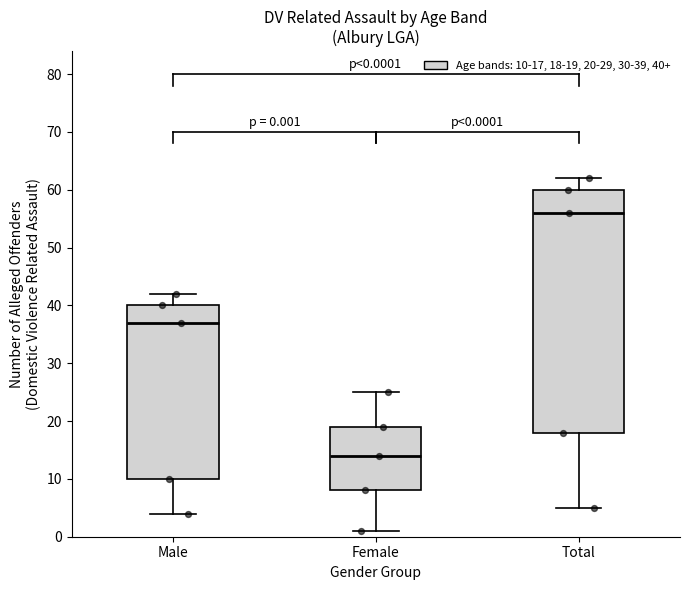

Comparing the boxes themselves (not the whiskers), which one is the tallest?

Total